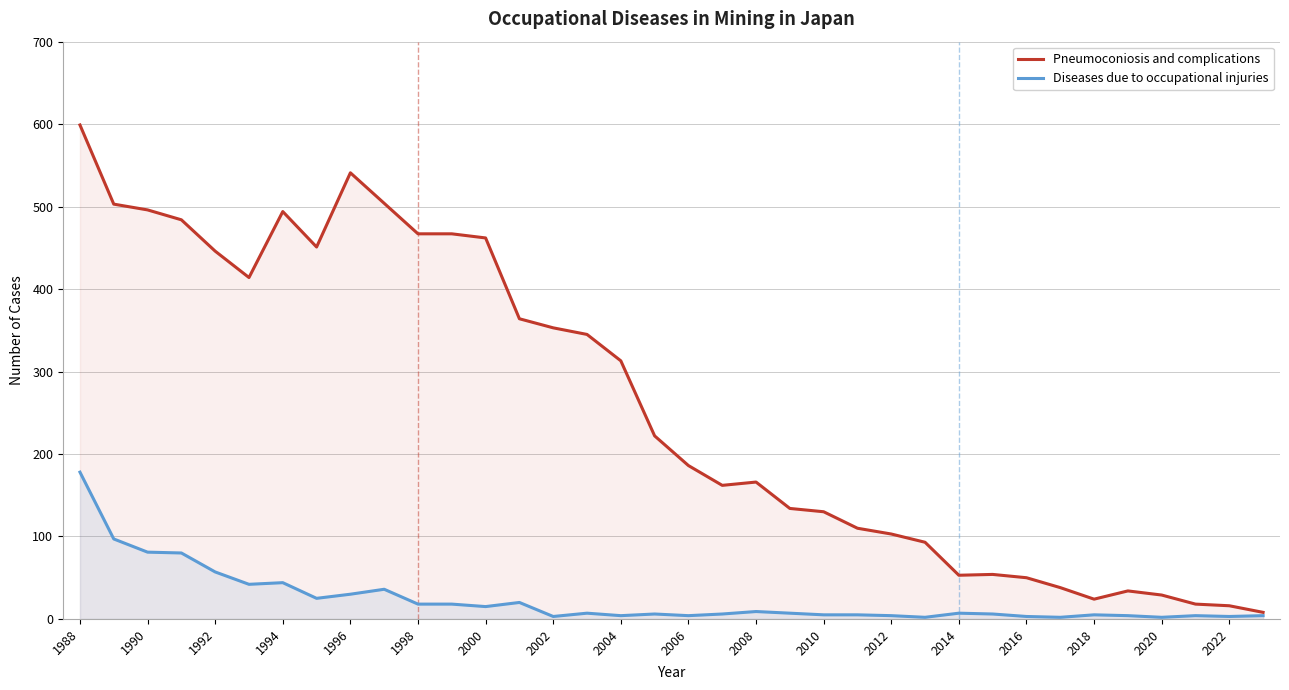

True or false: Pneumoconiosis and complications has a value of 82 at 2016.

False